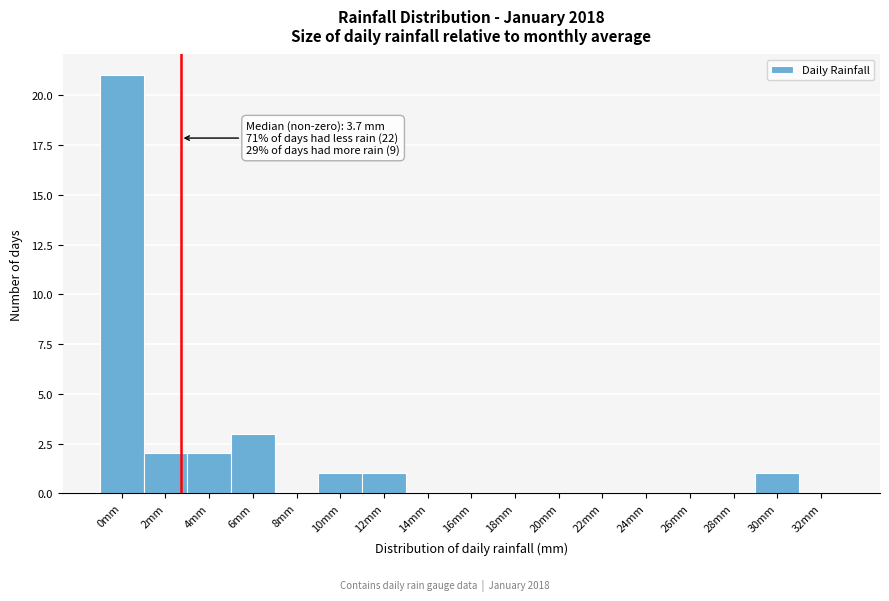

Reading left to right, what are all the values shown in this chart?

0mm=21	2mm=2	4mm=2	6mm=3	8mm=0	10mm=1	12mm=1	14mm=0	16mm=0	18mm=0	20mm=0	22mm=0	24mm=0	26mm=0	28mm=0	30mm=1	32mm=0